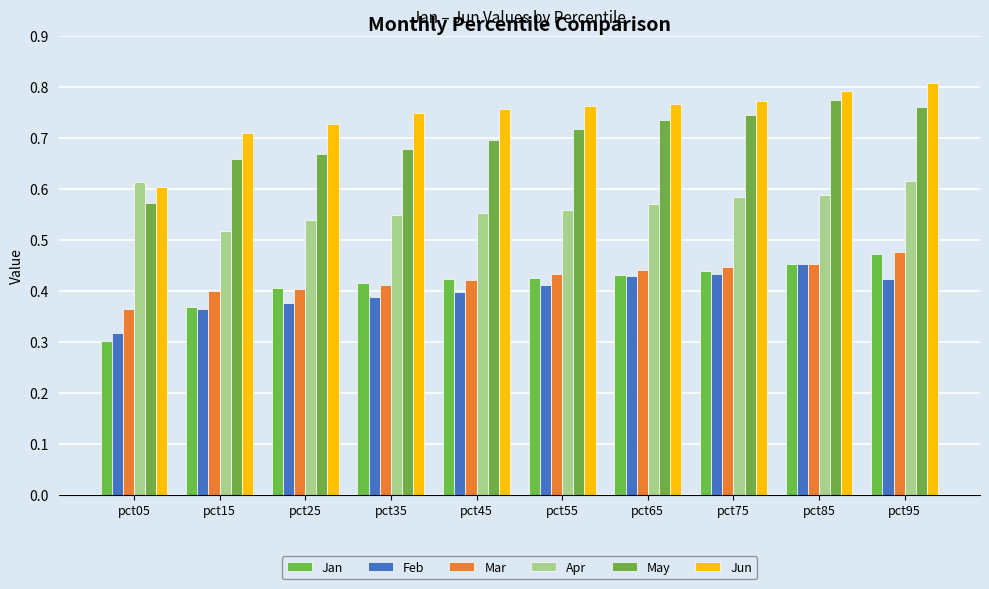

What are all the series names shown in the legend?

Jan, Feb, Mar, Apr, May, Jun